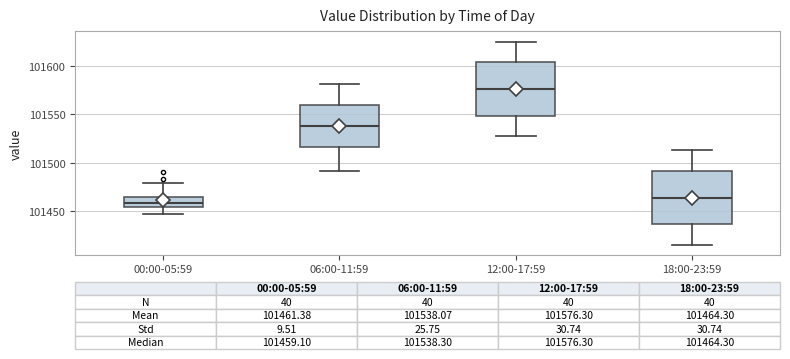

Which box's median line is the lowest?

00:00-05:59